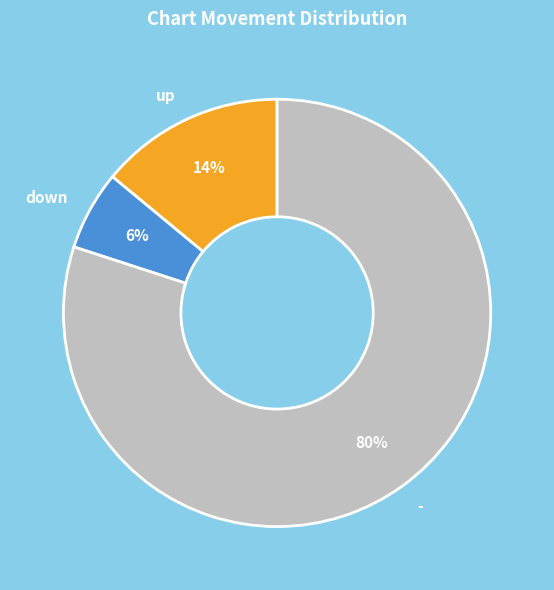

What percentage is the up slice, to the nearest percent?

14%